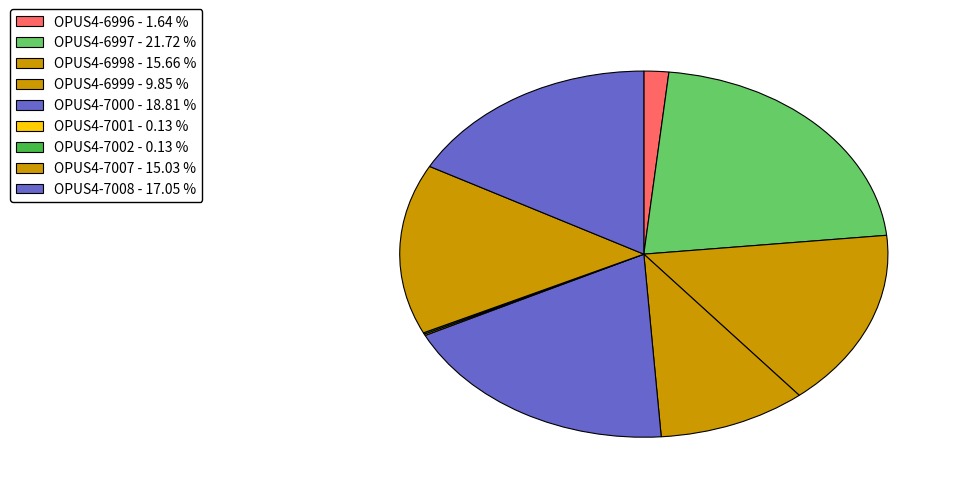

Does OPUS4-6996 account for over 50% of the chart?

No